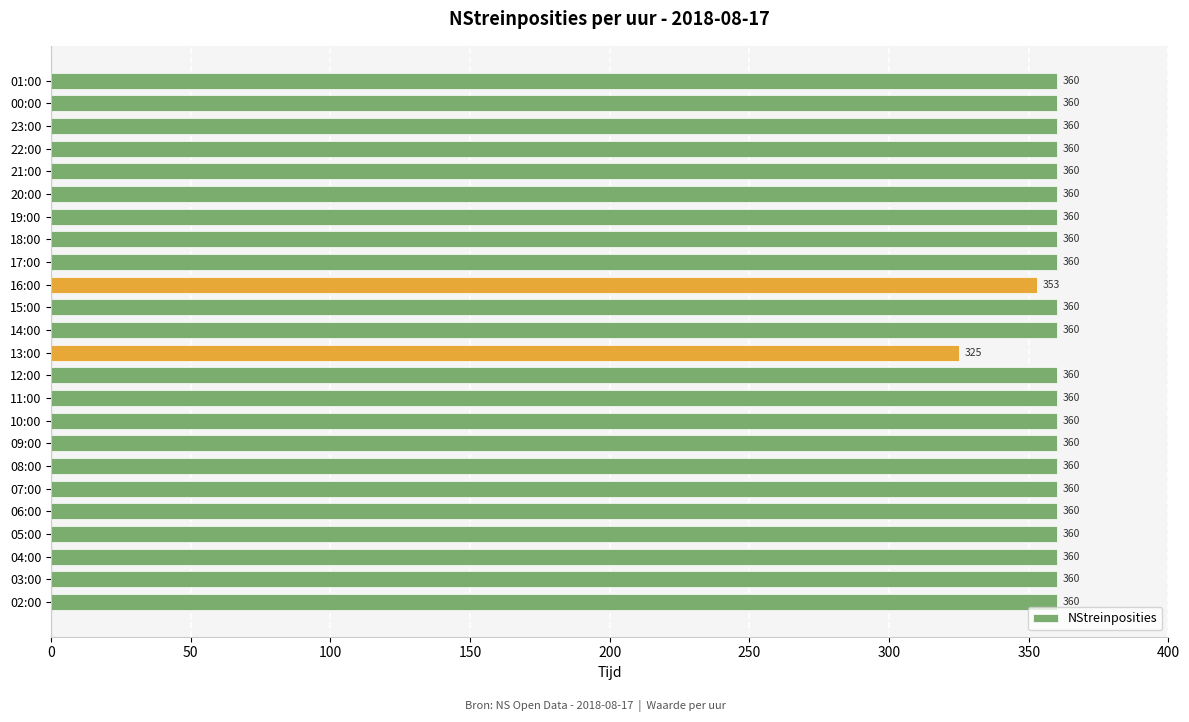

What is the greatest value displayed?

360